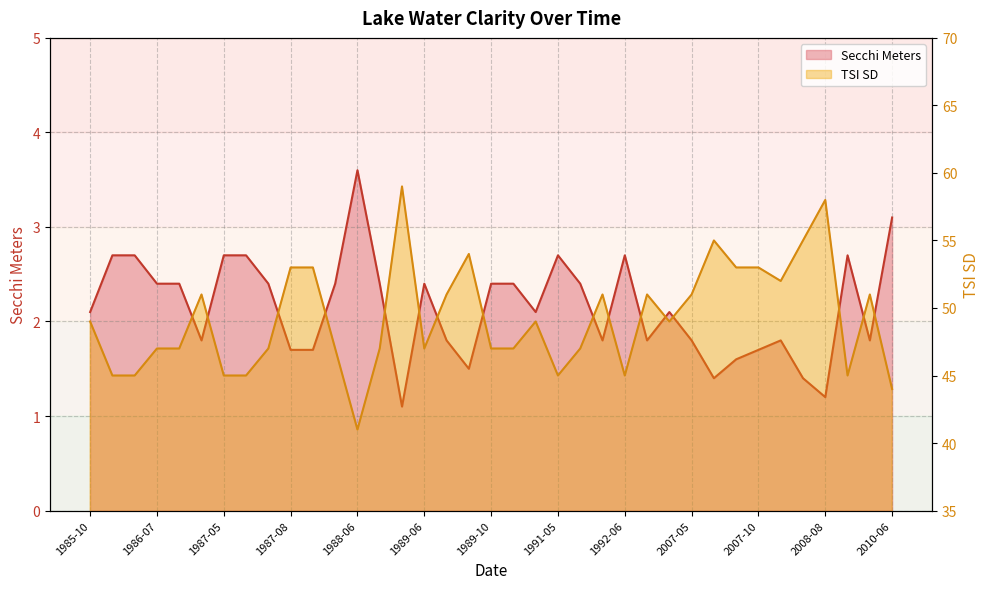

What is the label of the 19th point from the left?

1989-10